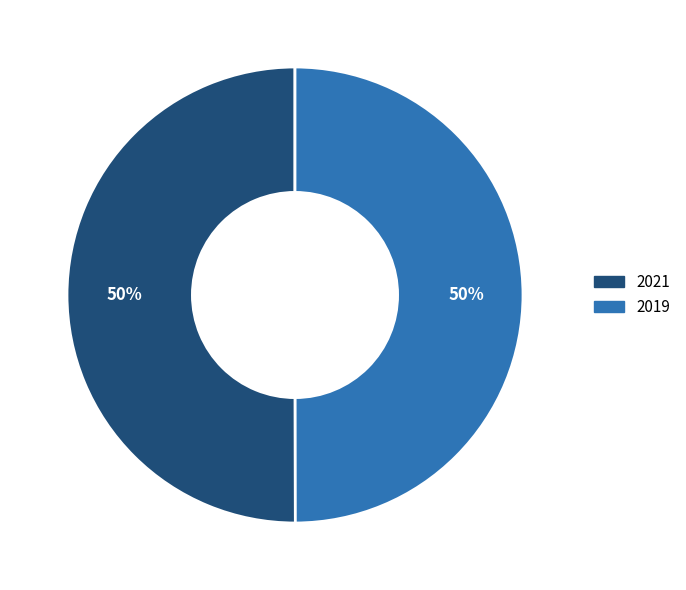

What percentage is the 2021 slice, to the nearest percent?

50%